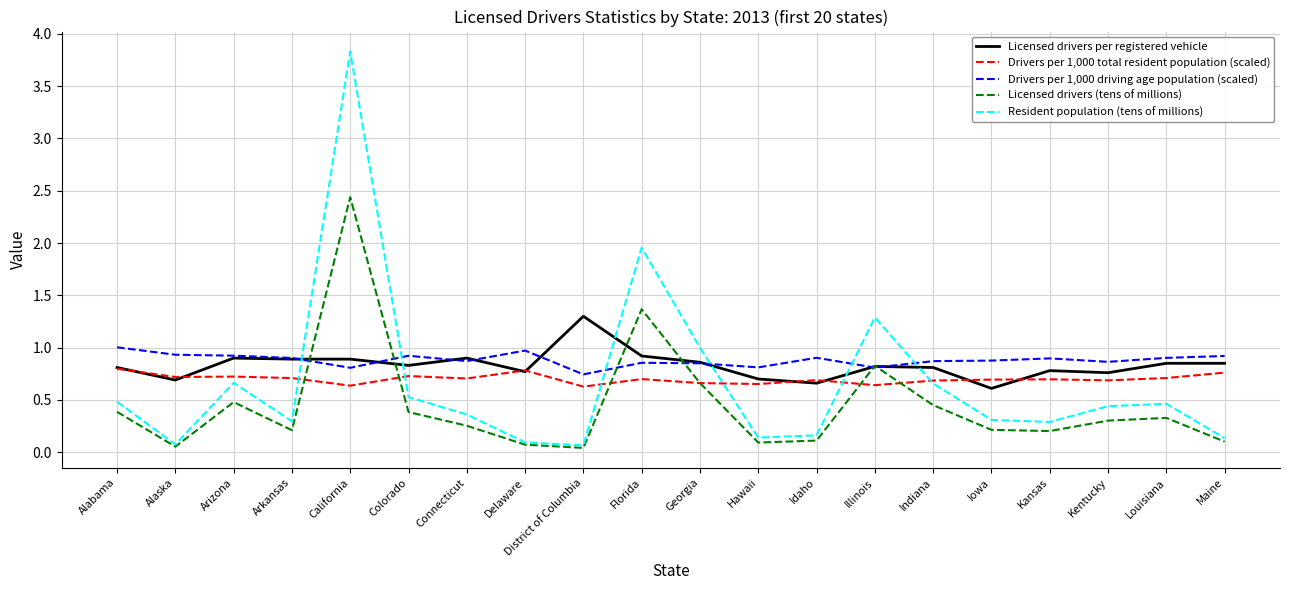

At which category is the sum across all series the highest?

California